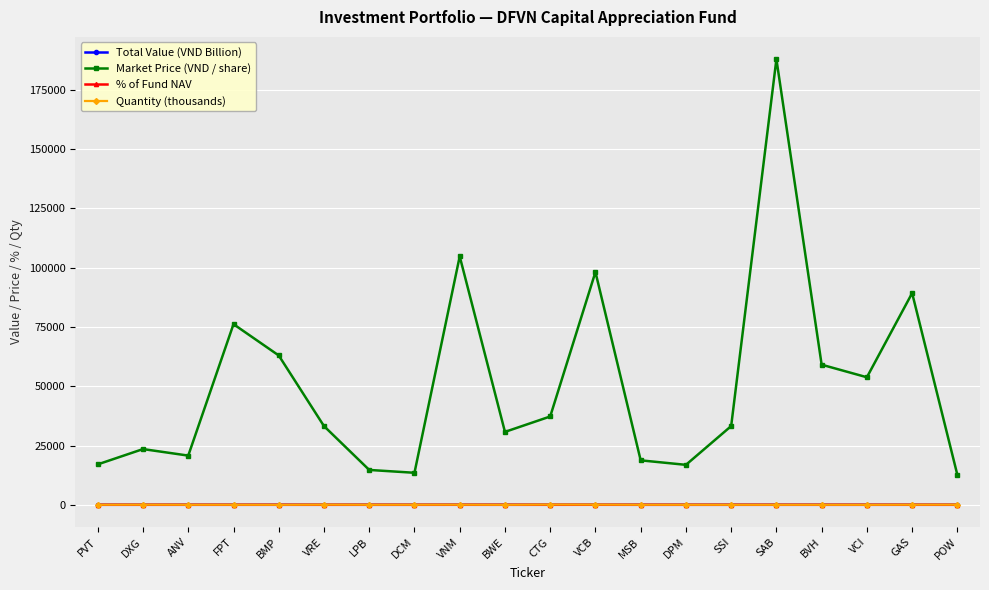

The % of Fund NAV series shows 0.7 at POW. True or false?

True